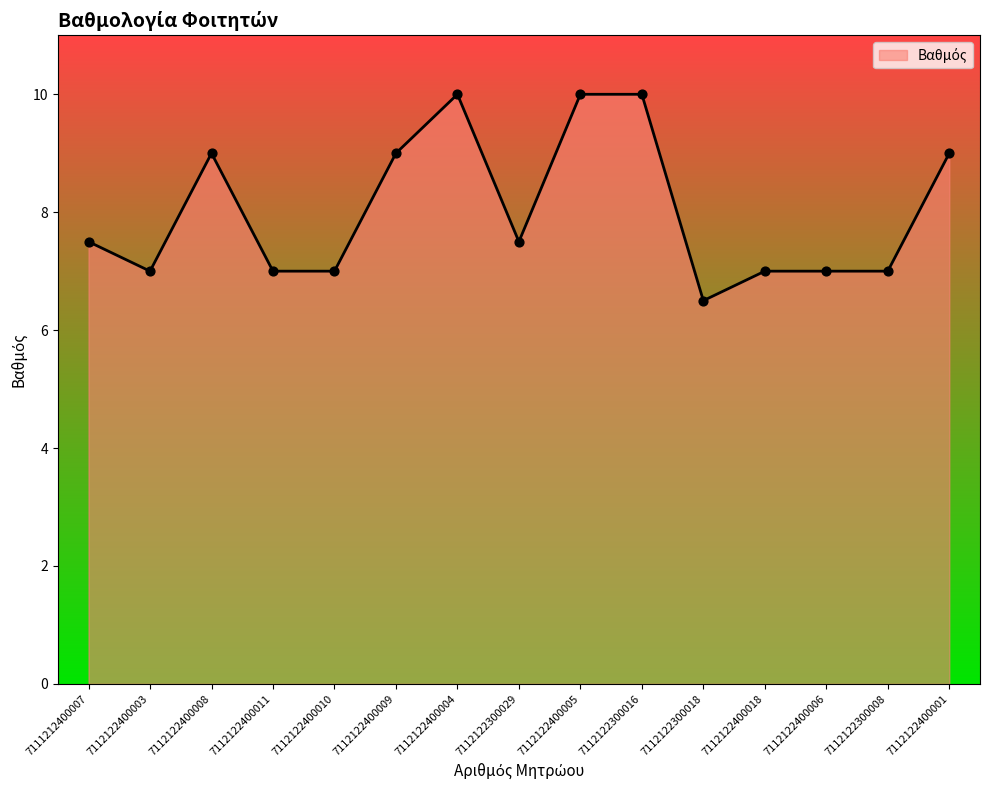

Which has a higher value, 7112122400009 or 7111212400007?

7112122400009